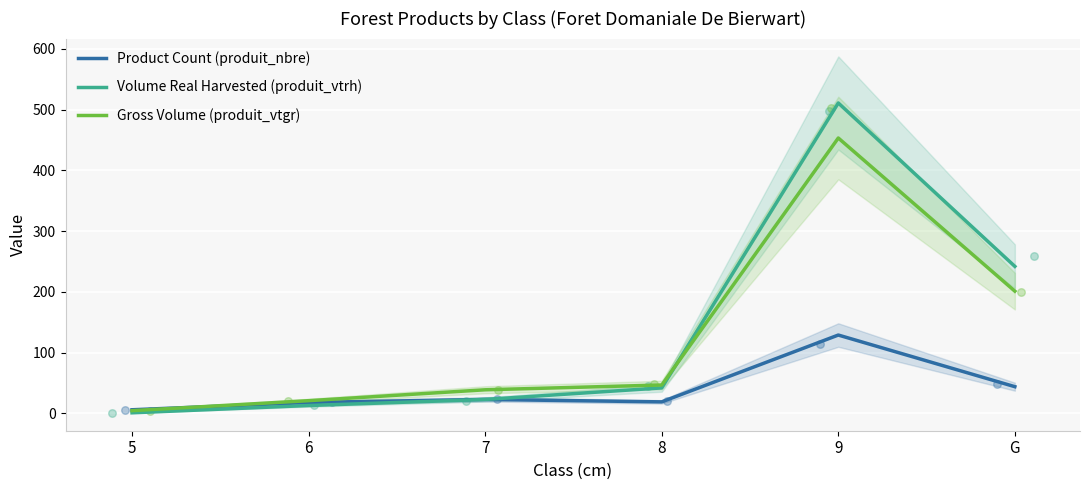

Which series reaches the maximum Y coordinate?

Volume Real Harvested (produit_vtrh)